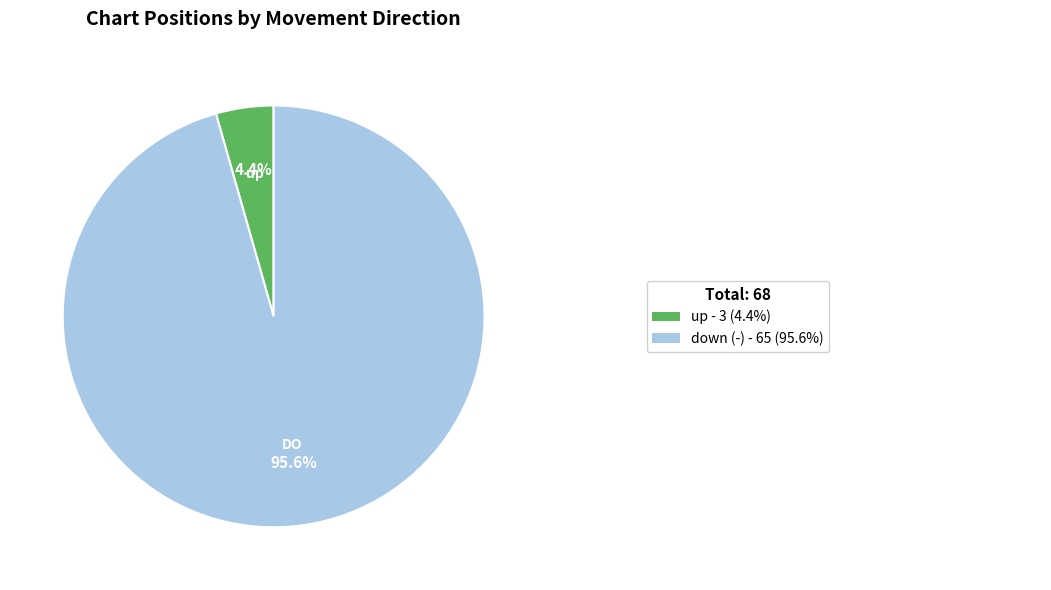

Is there a majority slice in this chart?

Yes